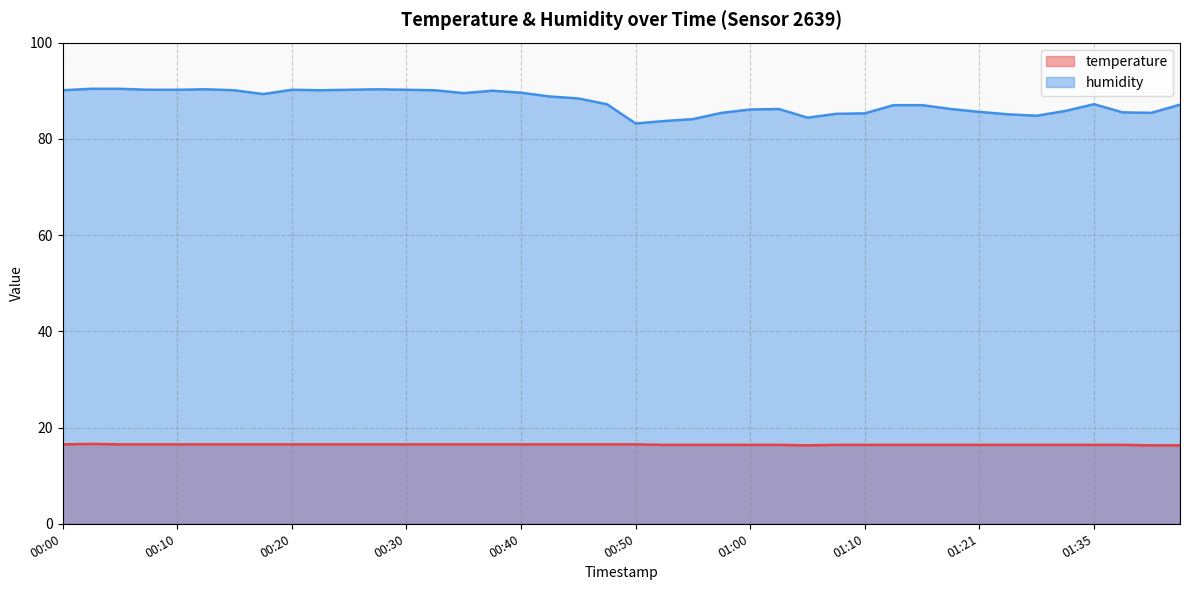

True or false: humidity and temperature cross at least once.

False